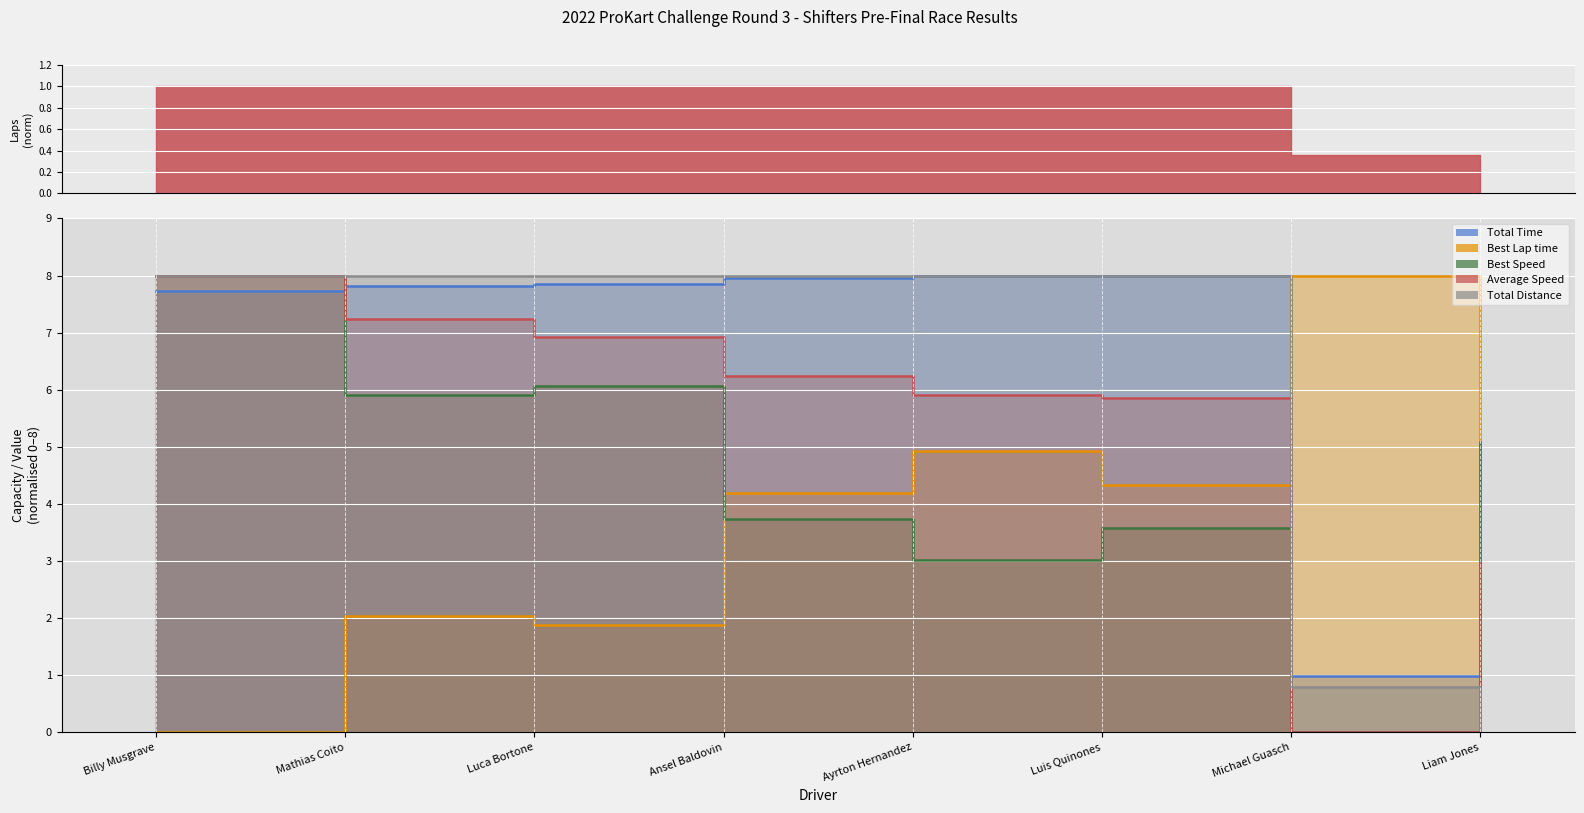

What are all the series names shown in the legend?

Total Time (line), Best Lap time (line), Best Speed (line), Average Speed (line), Total Distance (line)